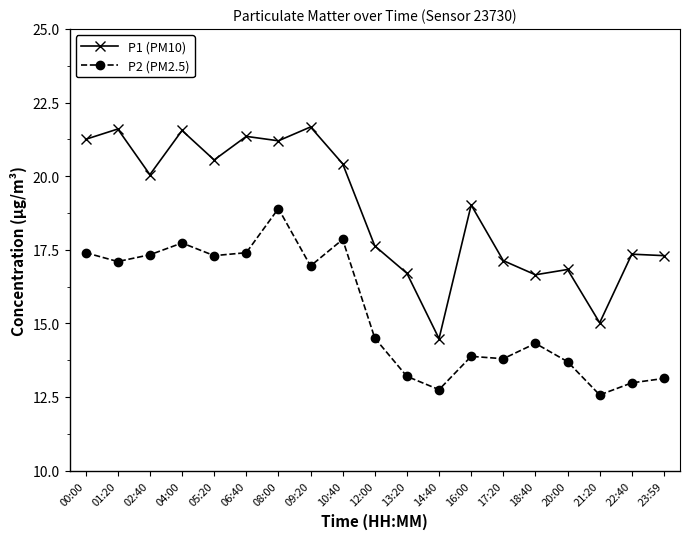

At which category does P1 (PM10) reach its first local peak?

01:20